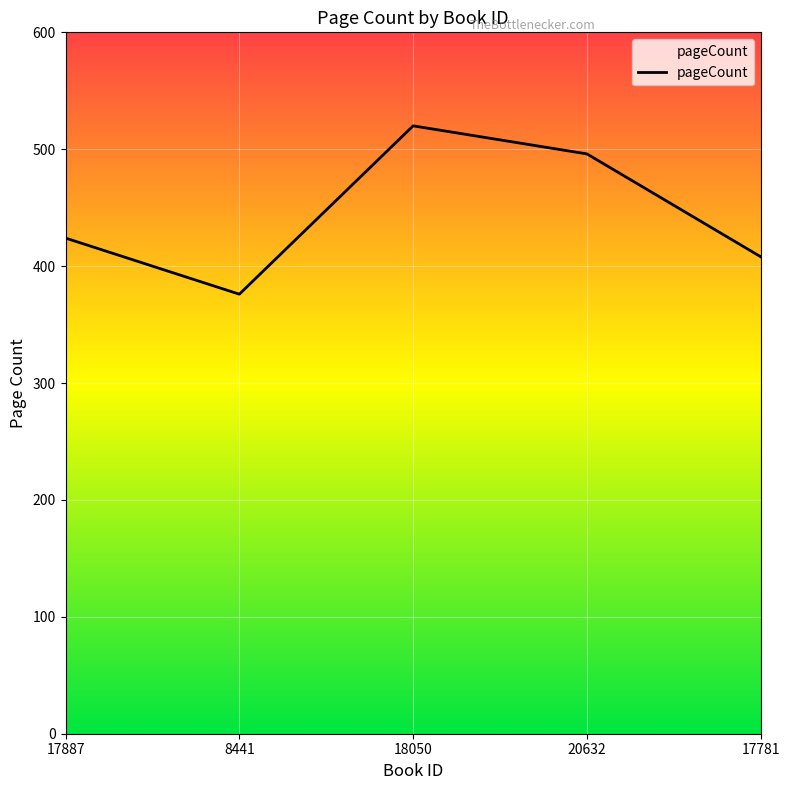

True or false: the data shows 424 at 17887.

True